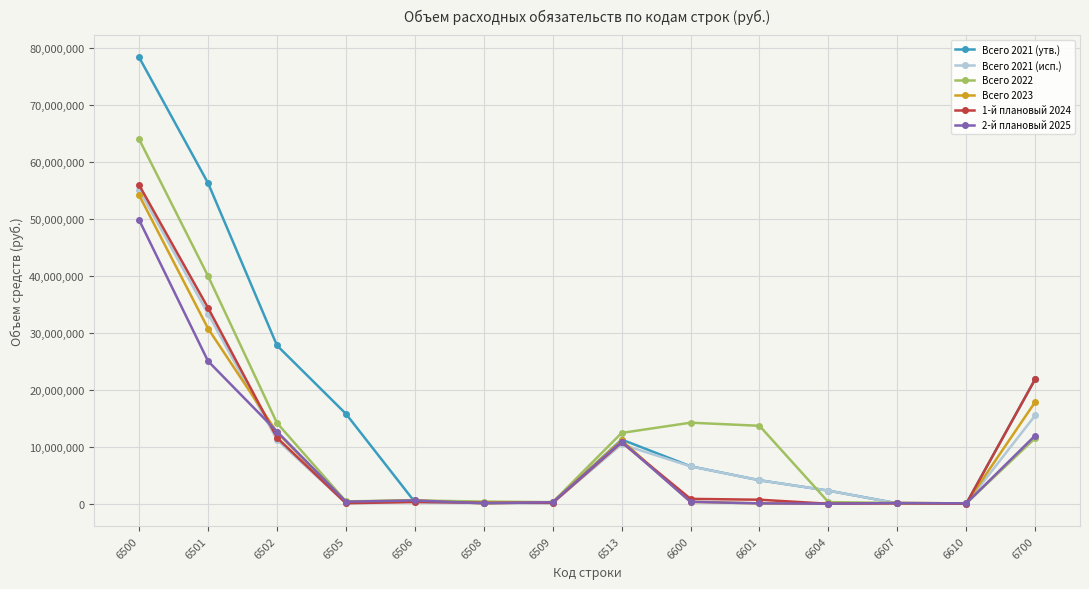

At which category is the sum across all series the highest?

6500